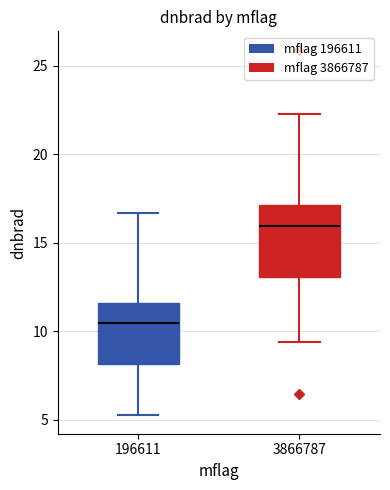

Which box's median line is the highest?

3866787